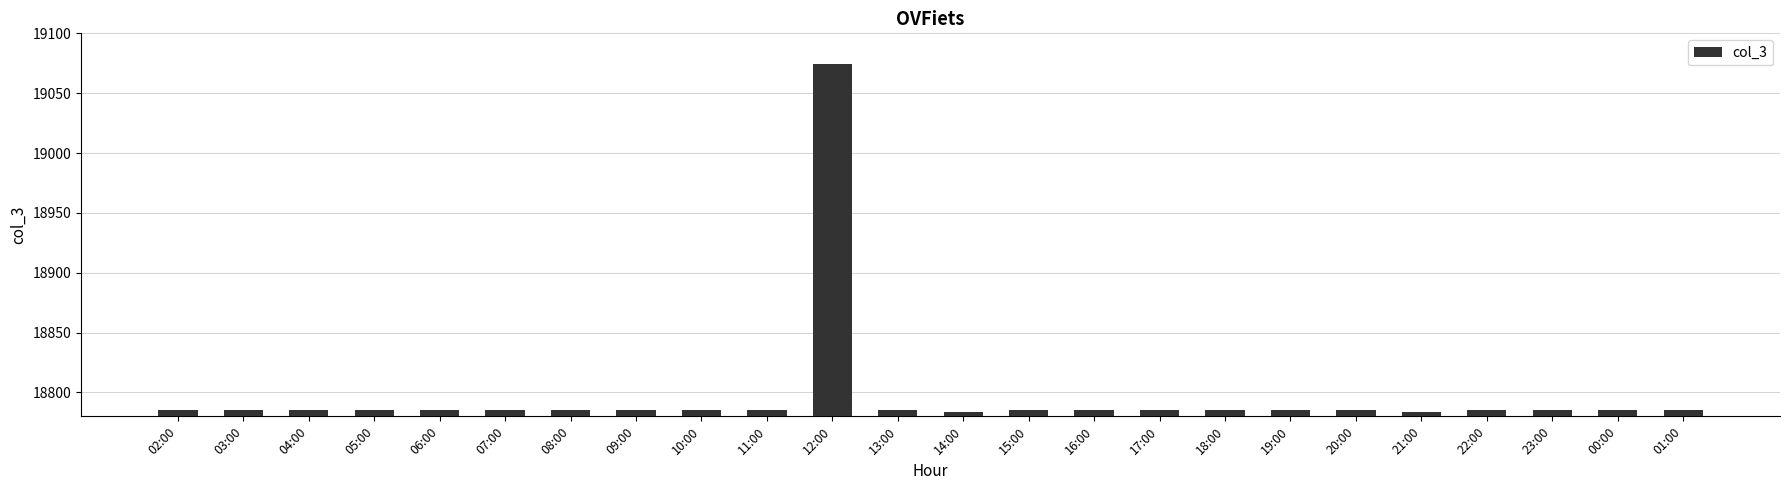

How many bars are there in total?

24